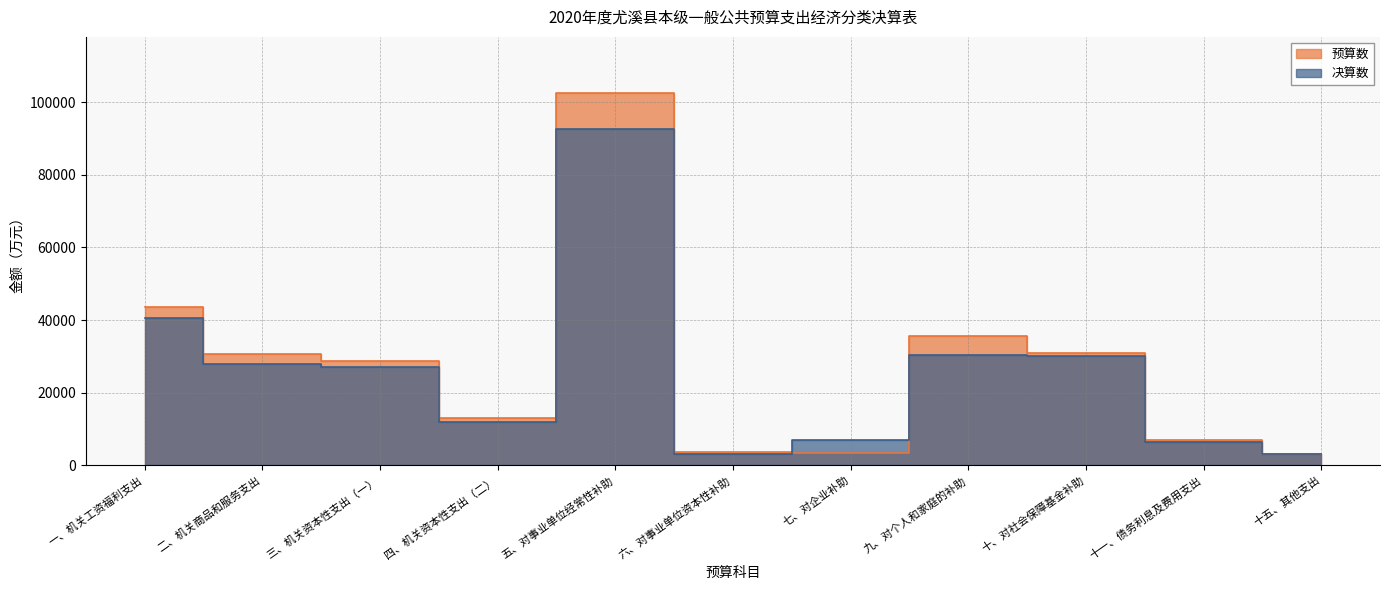

Which series has the largest range (max minus min)?

预算数